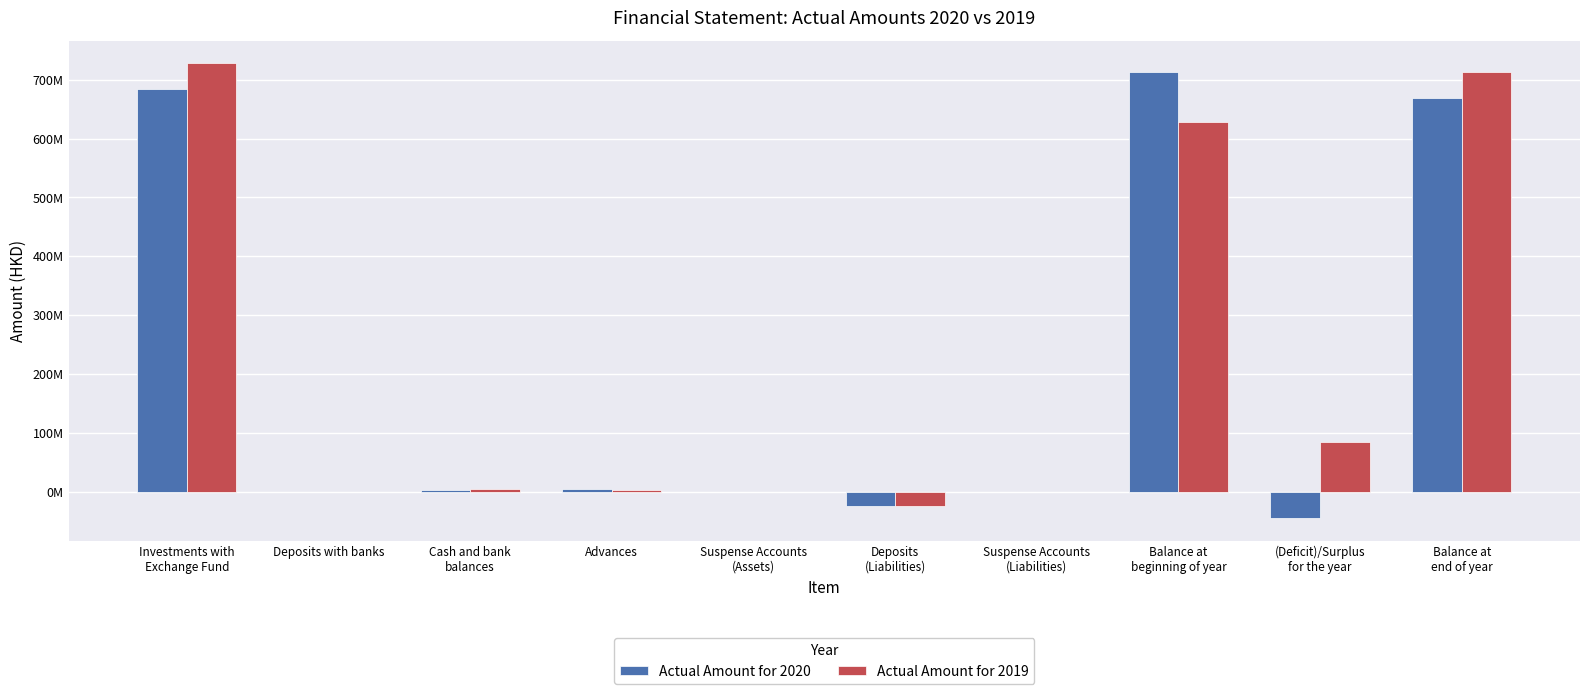

What position from the left is (Deficit)/Surplus
for the year?

9